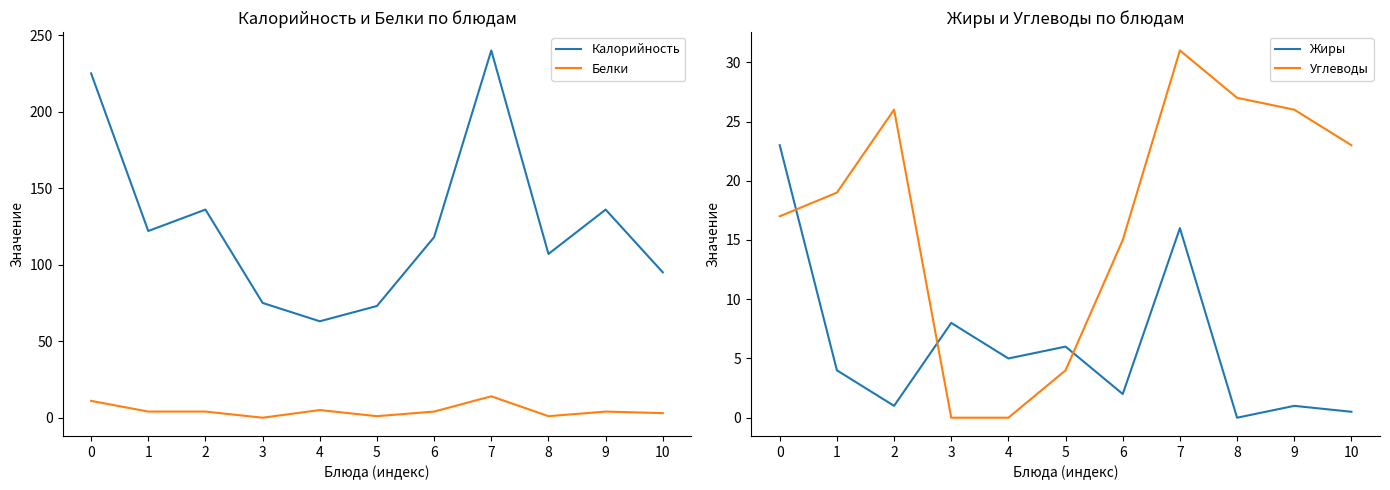

At how many categories does at least one series exceed 164?

2